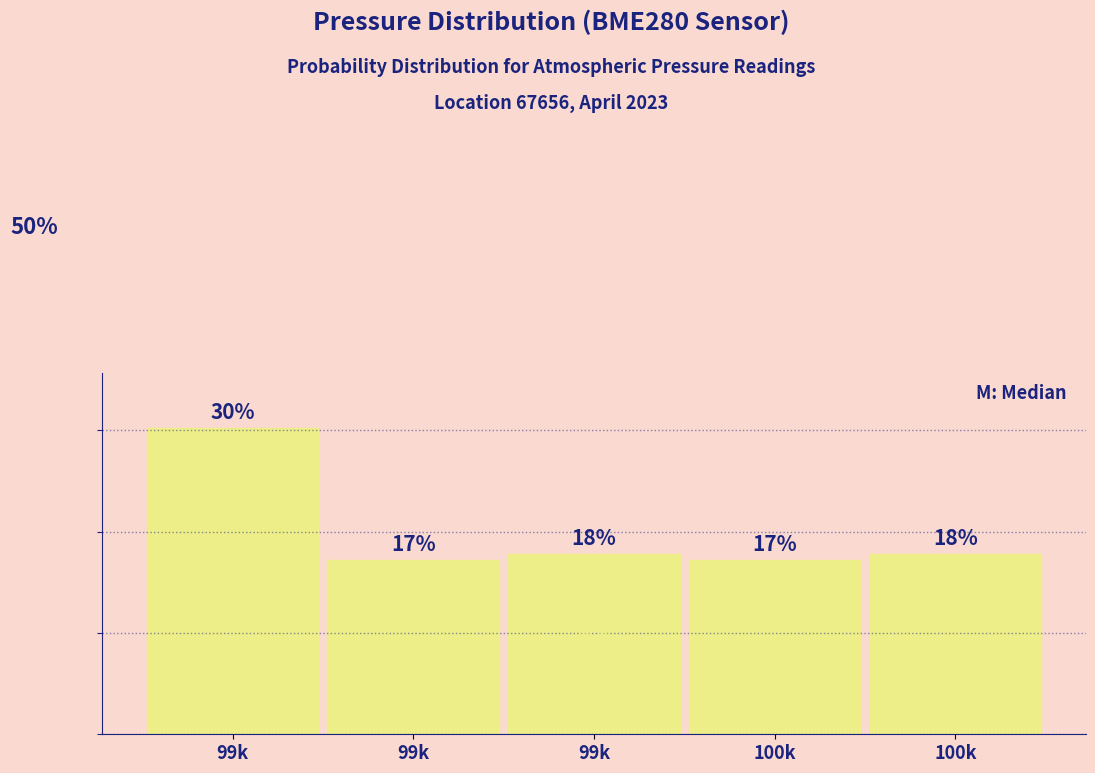

Are the bars horizontal?

No